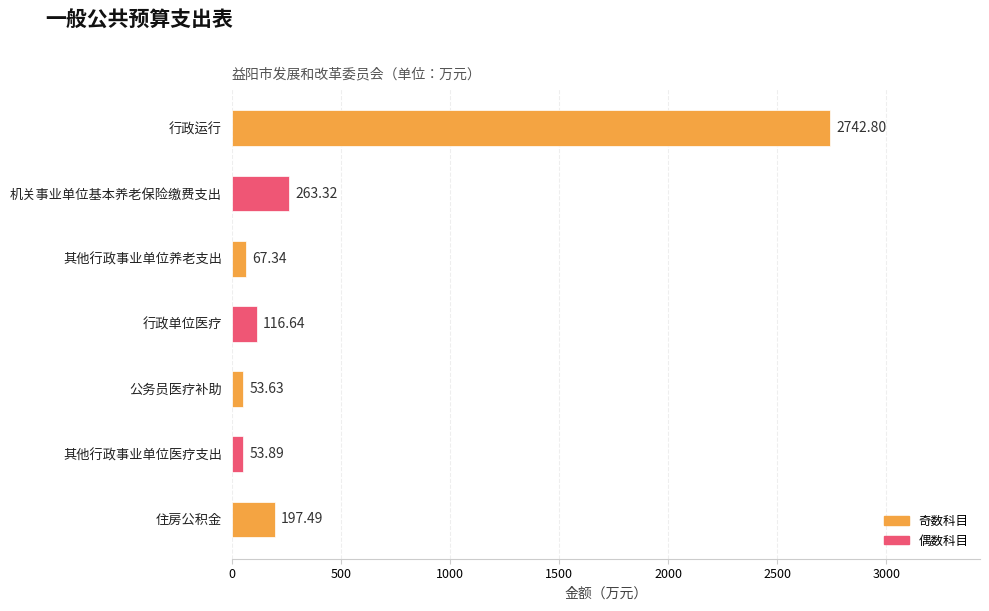

What is the label of the 3rd bar from the top?

其他行政事业单位养老支出